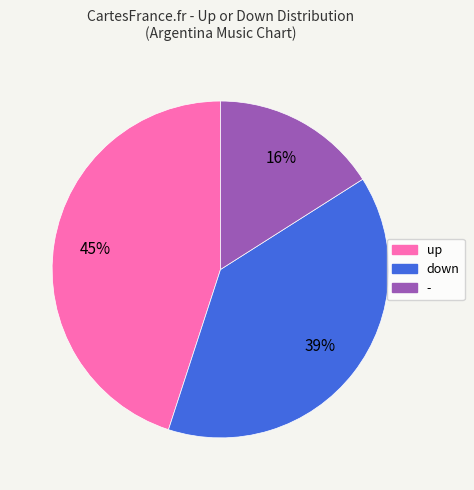

To the nearest percent, what is the average slice percentage?

33%